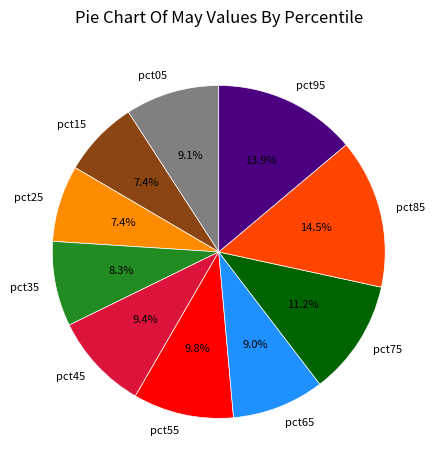

Do pct25 and pct65 together represent more than half of the pie?

No